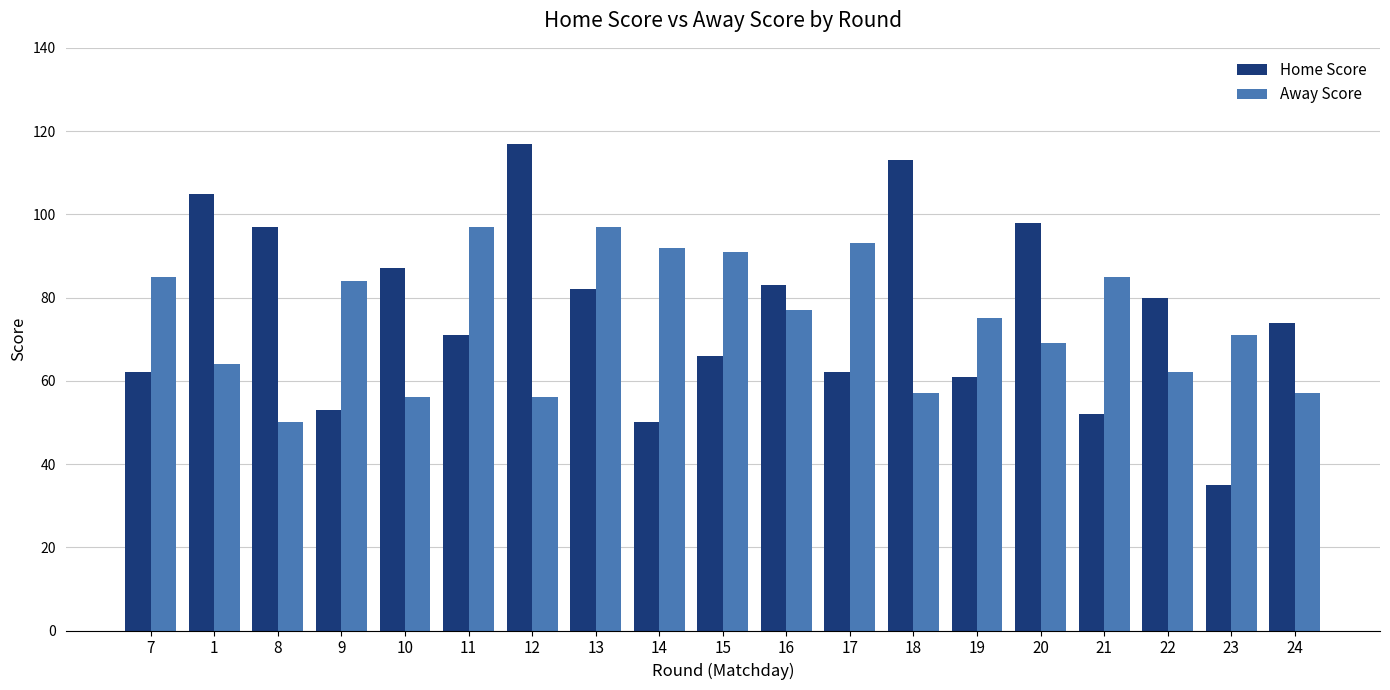

List the series in order of their overall mean, lowest first.

Away Score, Home Score